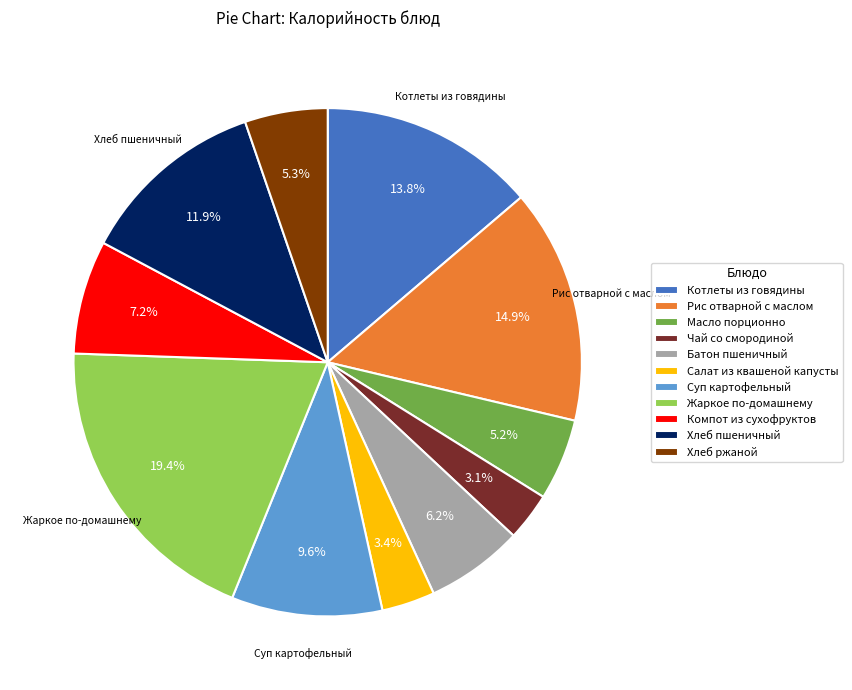

Do Хлеб пшеничный and Хлеб ржаной together represent more than half of the pie?

No